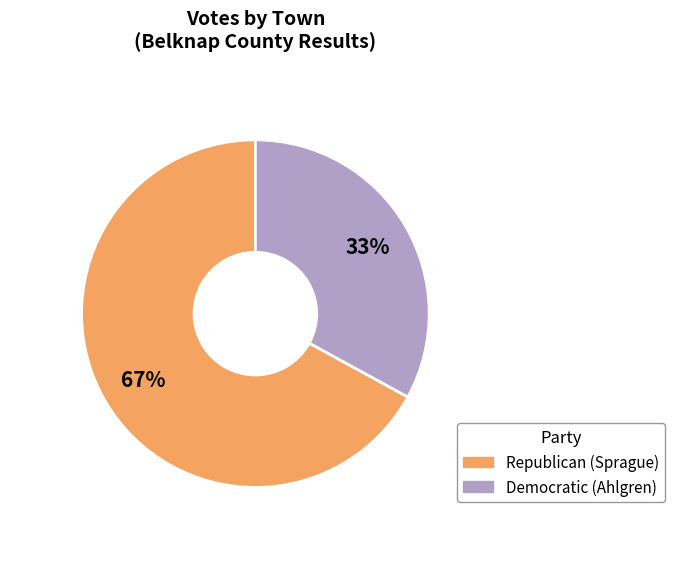

To the nearest percent, what is the difference between the largest and smallest slice percentages?

34%